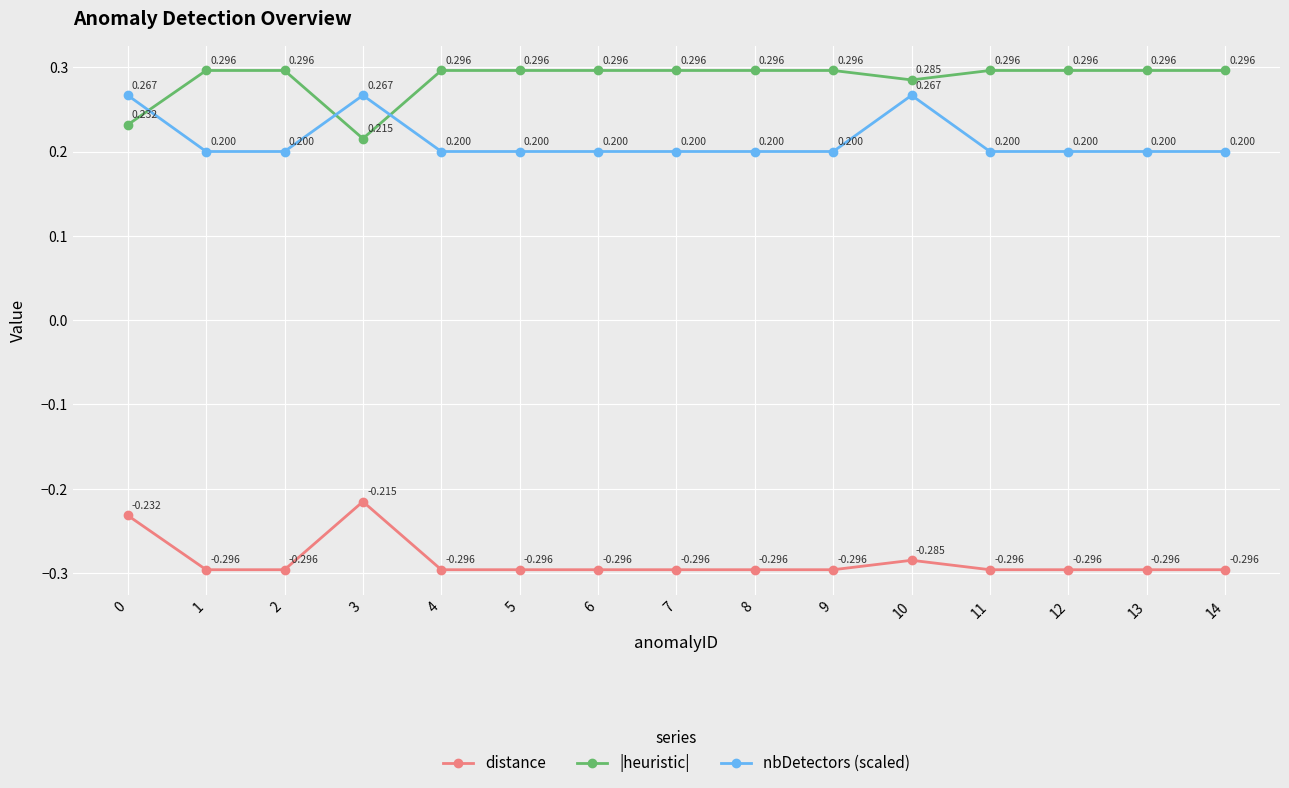

What is the value of the nbDetectors (scaled) point at the 14th from the left?

0.2